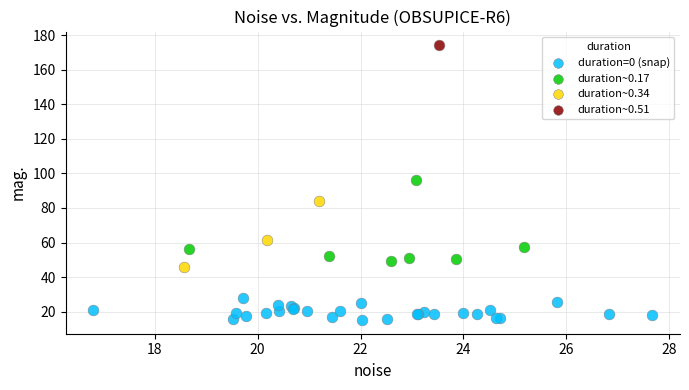

What are all the series names shown in the legend?

duration=0 (snap), duration~0.17, duration~0.34, duration~0.51